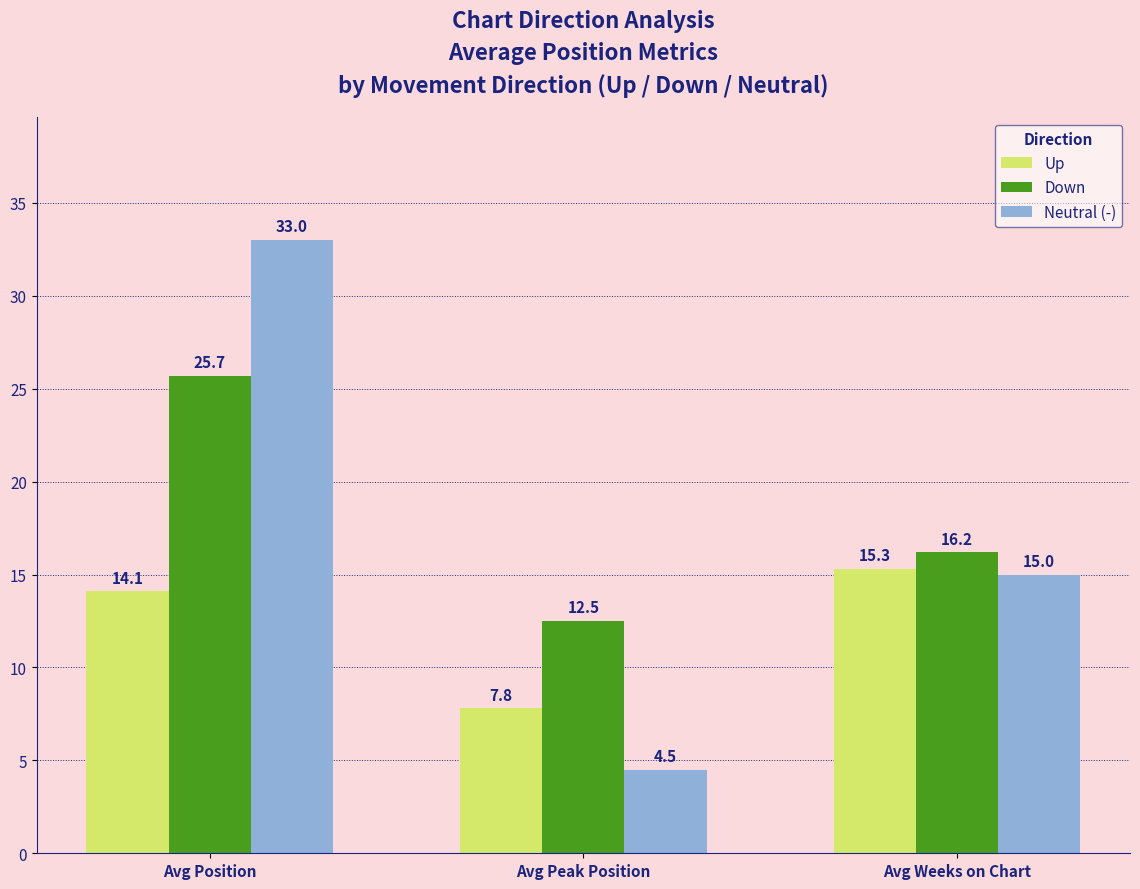

What is the greatest value displayed?

33.0